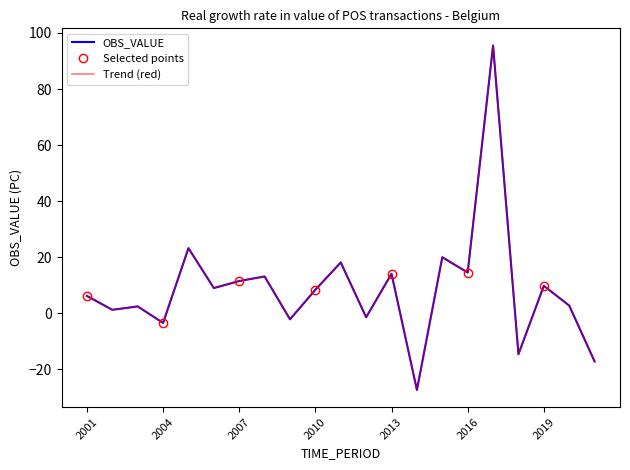

At which category does the data reach its first local peak?

2003